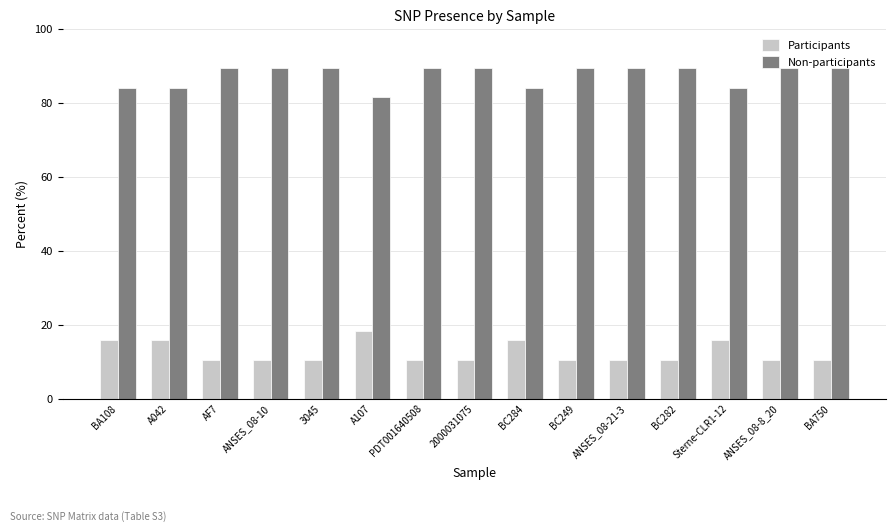

What is the difference between the Participants values at A042 and BA750?

5.3